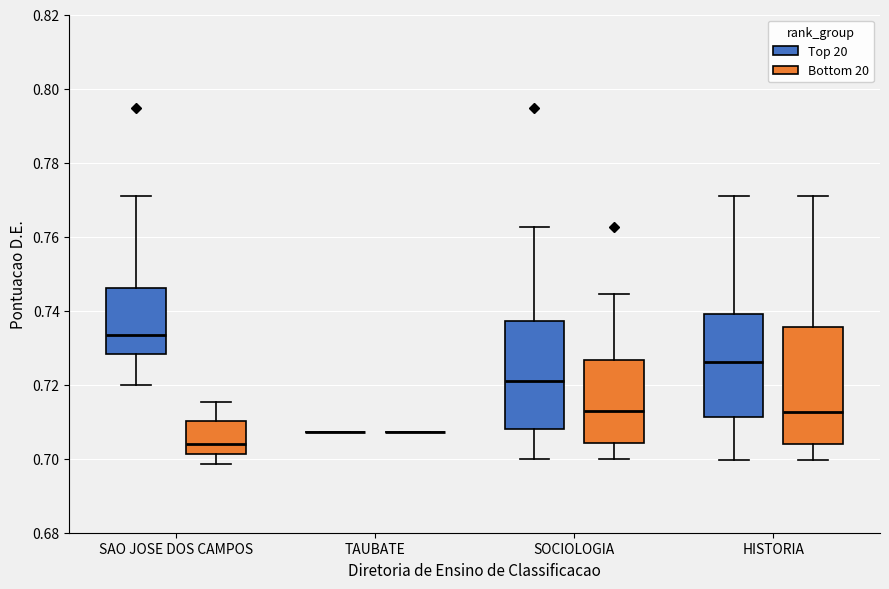

Reading left to right, read every box against the y-axis: the position of its median line, the range the box covers, and the ends of its whiskers. The values are not printed on the chart, so give them approximately, as read against the axis.

SAO JOSE DOS CAMPOS (Top 20): median 0.734, box 0.728 to 0.746, whiskers 0.720 to 0.772
SAO JOSE DOS CAMPOS (Bottom 20): median 0.704, box 0.702 to 0.710, whiskers 0.698 to 0.716
TAUBATE (Top 20): box collapsed to a line at 0.708, whiskers 0.708 to 0.708
TAUBATE (Bottom 20): box collapsed to a line at 0.708, whiskers 0.708 to 0.708
SOCIOLOGIA (Top 20): median 0.722, box 0.708 to 0.738, whiskers 0.700 to 0.762
SOCIOLOGIA (Bottom 20): median 0.714, box 0.704 to 0.726, whiskers 0.700 to 0.744
HISTORIA (Top 20): median 0.726, box 0.712 to 0.740, whiskers 0.700 to 0.772
HISTORIA (Bottom 20): median 0.712, box 0.704 to 0.736, whiskers 0.700 to 0.772